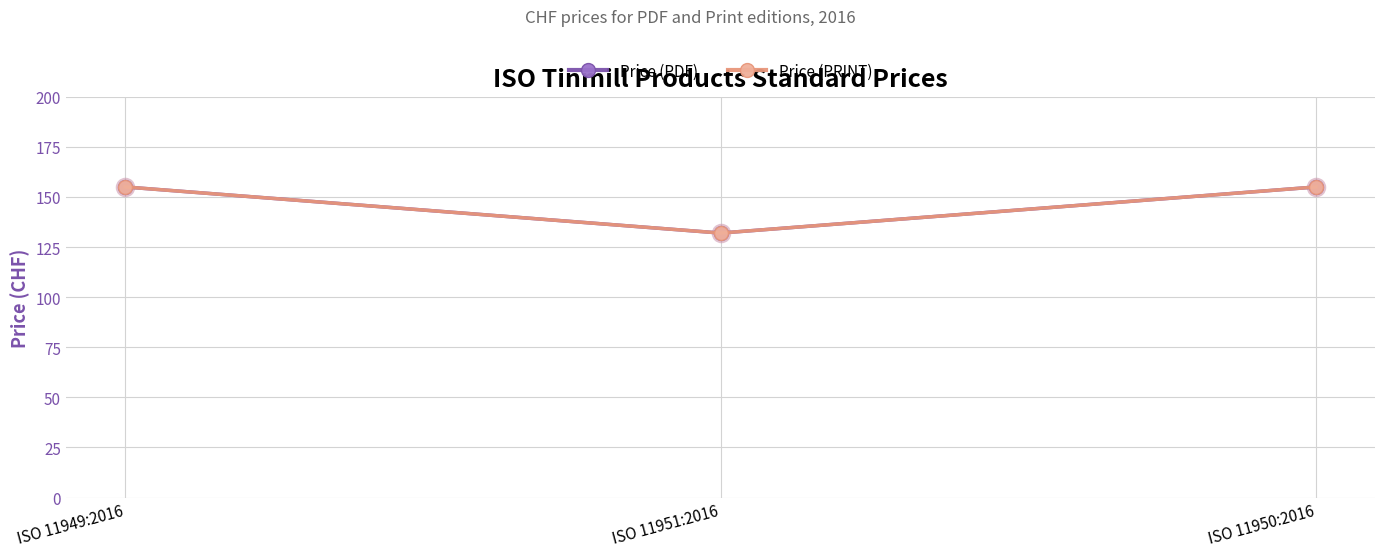

Reading right to left, extract all data points from this chart.

Price (PDF): ISO 11950:2016=155	ISO 11951:2016=132	ISO 11949:2016=155
Price (PRINT): ISO 11950:2016=155	ISO 11951:2016=132	ISO 11949:2016=155